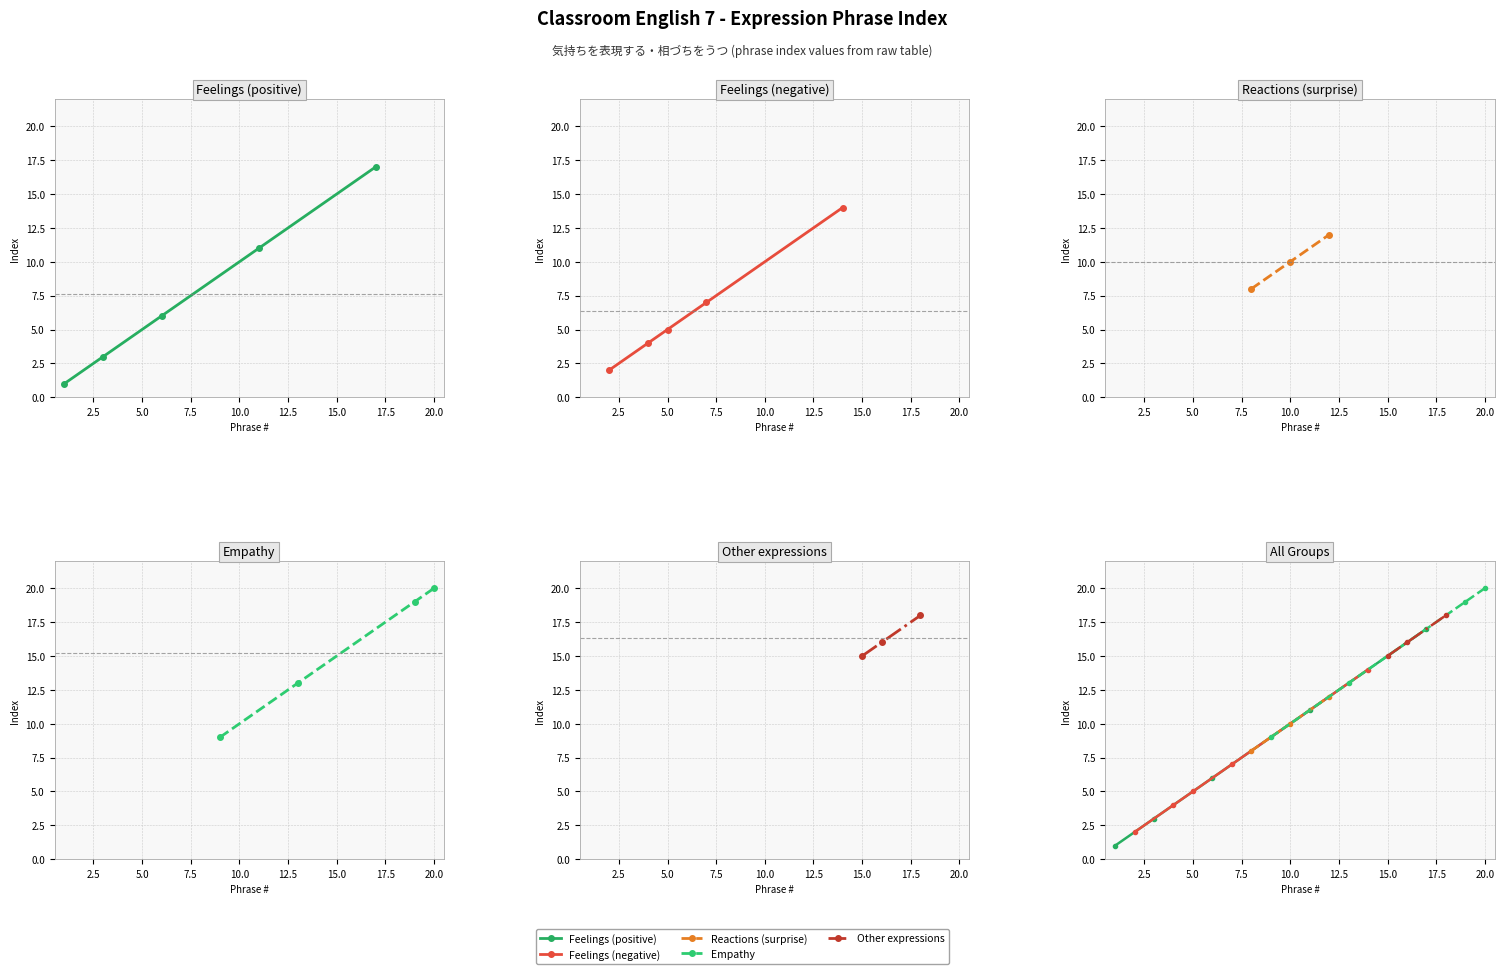

Reading right to left, what are all the values shown in this chart?

20	19	18	17	16	15	14	13	12	11	10	9	8	7	6	5	4	3	2	1